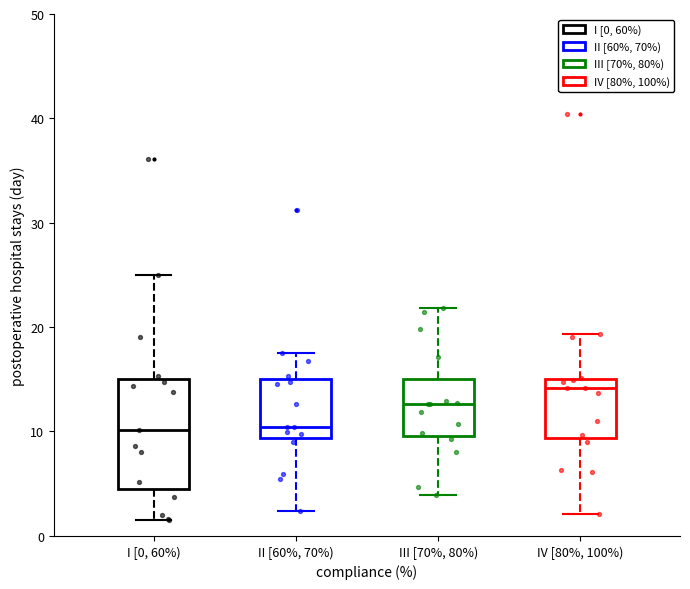

Reading left to right, transcribe this box plot: for each box, give where its median line is, the range the box spans, and where its two whiskers end, as read against the y-axis. The values are not printed on the chart, so give them approximately, as read against the axis.

I [0, 60%): median 10, box 4 to 15, whiskers 2 to 25
II [60%, 70%): median 10, box 9 to 15, whiskers 2 to 18
III [70%, 80%): median 13, box 10 to 15, whiskers 4 to 22
IV [80%, 100%): median 14, box 9 to 15, whiskers 2 to 19